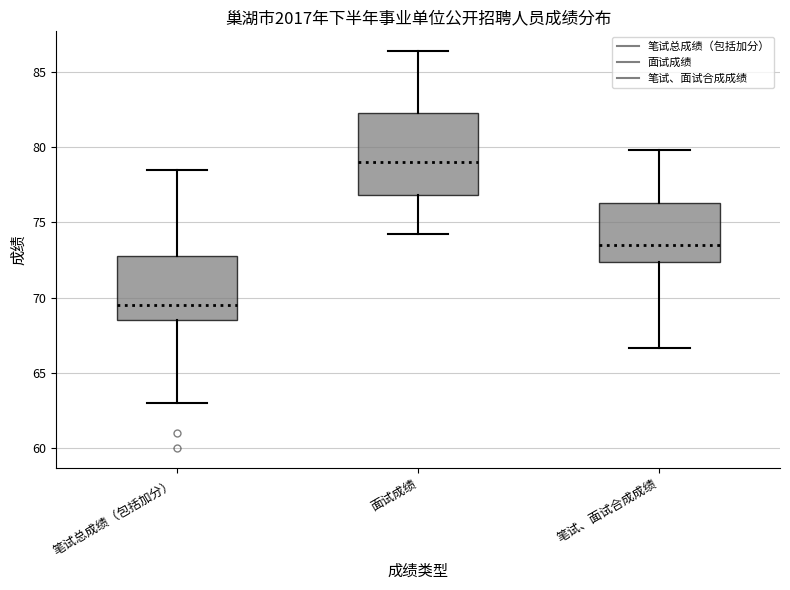

Which box is the tallest, from its lower edge to its upper edge?

面试成绩